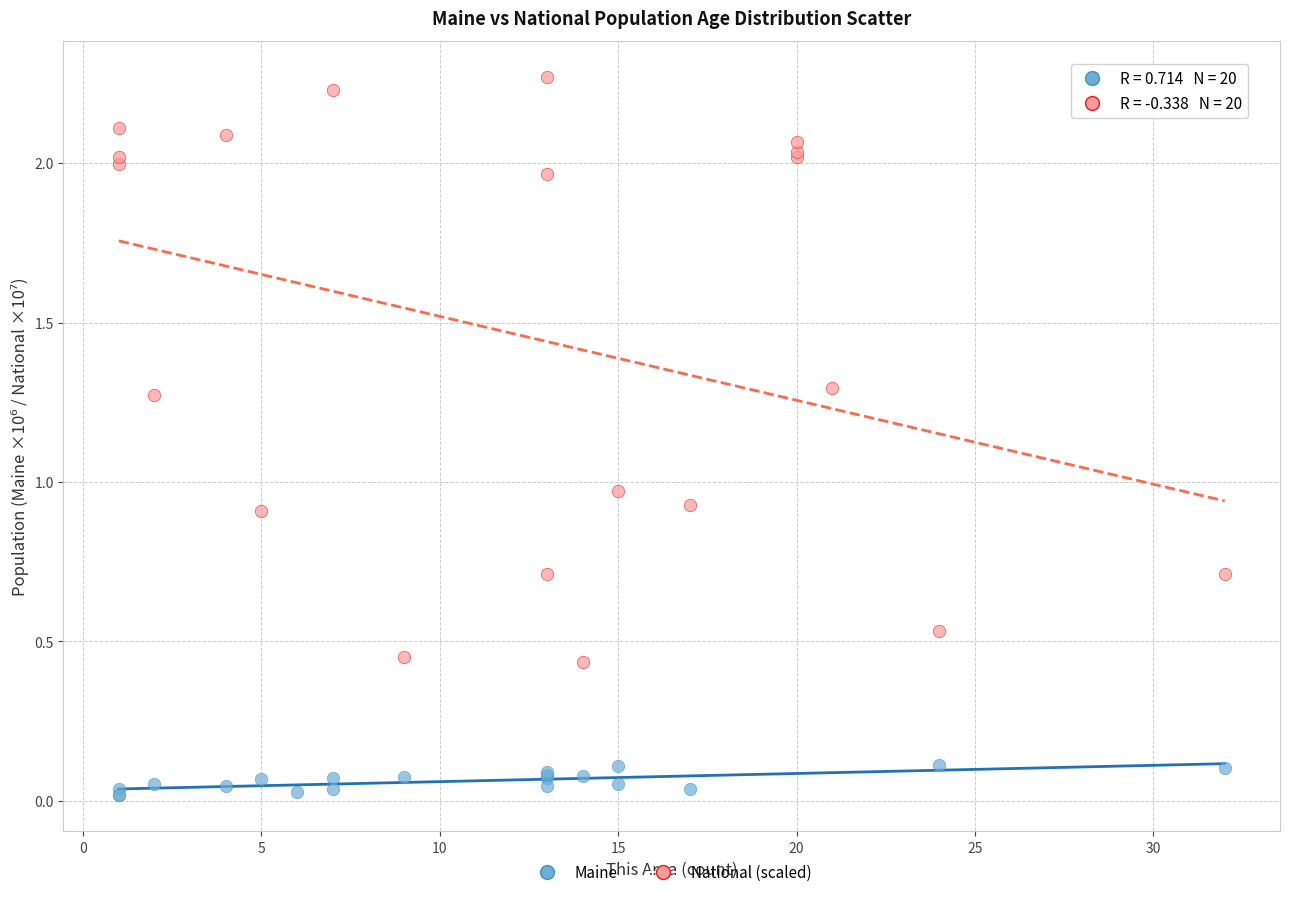

Which series reaches the minimum Y coordinate?

Maine